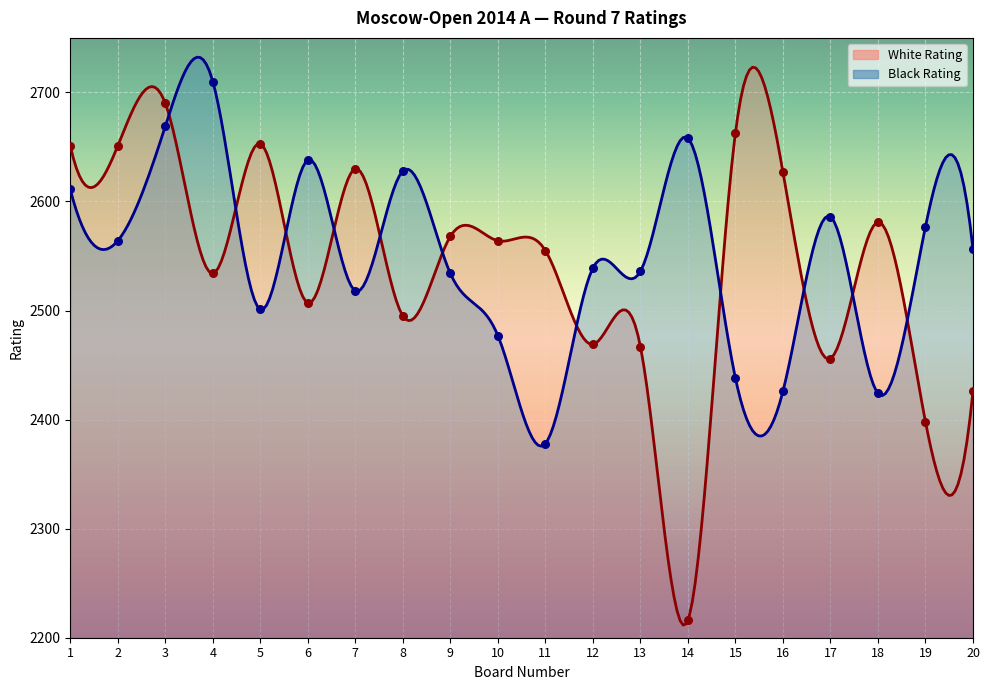

Which series has the largest Y range (max minus min)?

White Rating